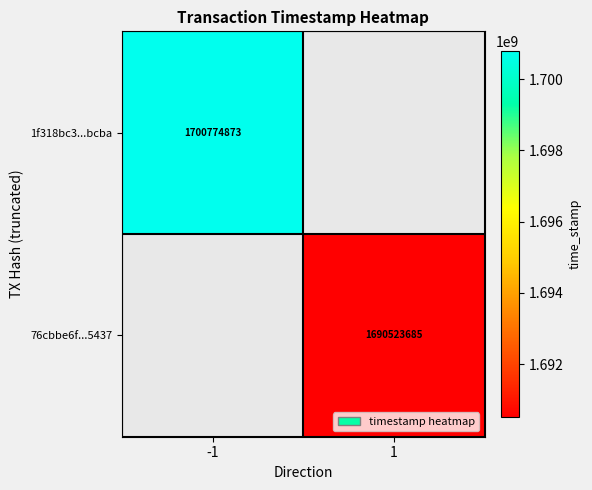

Is it true that 1f318bc3...bcba equals 1700774873 at -1?

True